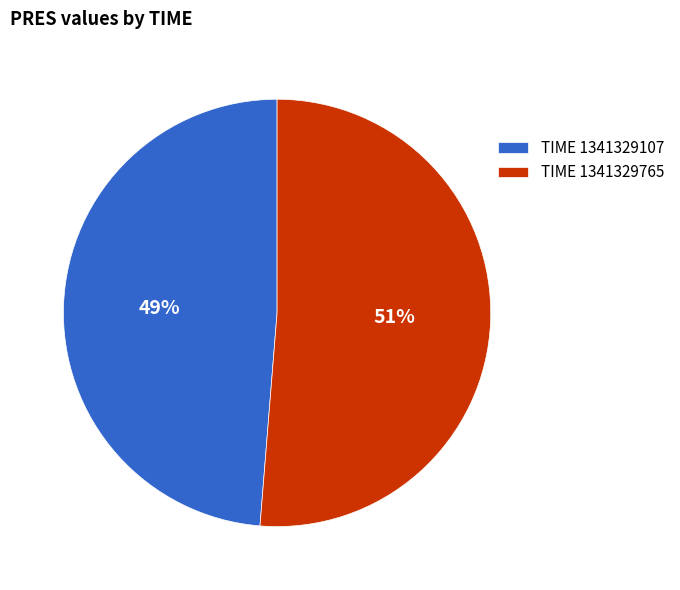

Is it true that TIME 1341329765 is 41% of the pie?

False